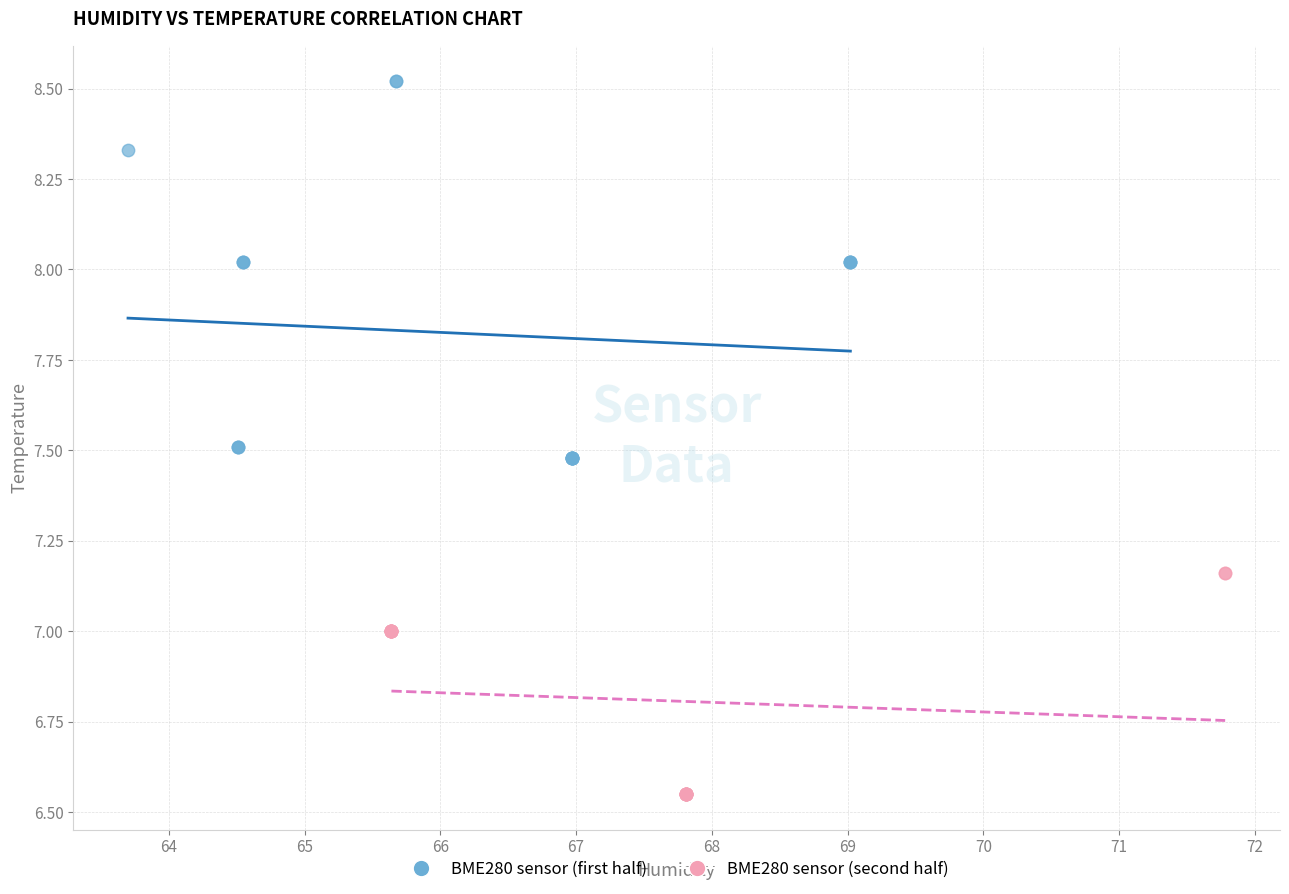

Which series reaches the minimum Y coordinate?

BME280 sensor (second half)